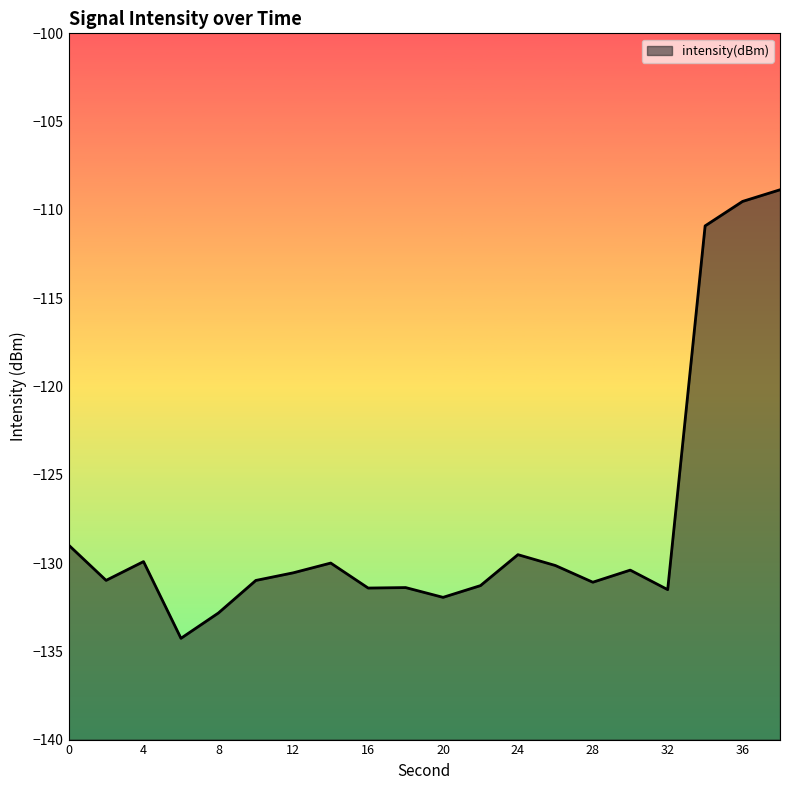

What is the greatest value displayed?

-108.9